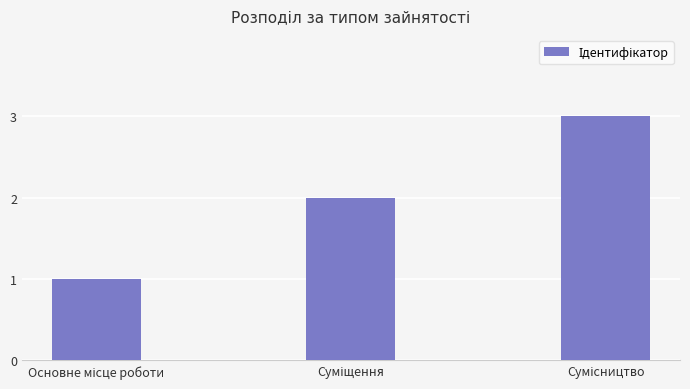

Count the values in the range 1 to 3.

3